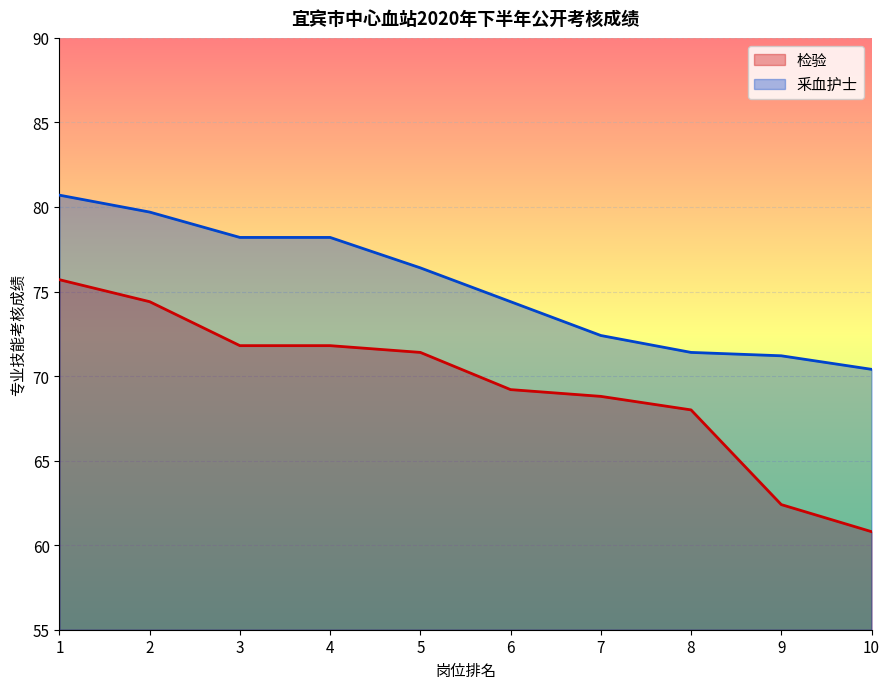

Reading left to right, what are all the values shown in this chart?

检验: 1=75.7	2=74.4	3=71.8	4=71.8	5=71.4	6=69.2	7=68.8	8=68.0	9=62.4	10=60.8
釆血护士: 1=80.7	2=79.7	3=78.2	4=78.2	5=76.4	6=74.4	7=72.4	8=71.4	9=71.2	10=70.4